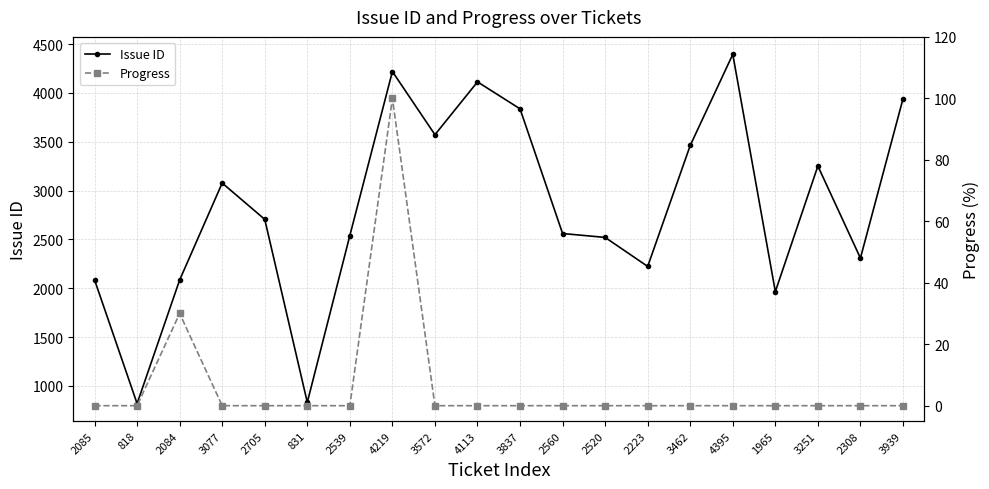

How many lines are shown in the chart?

2